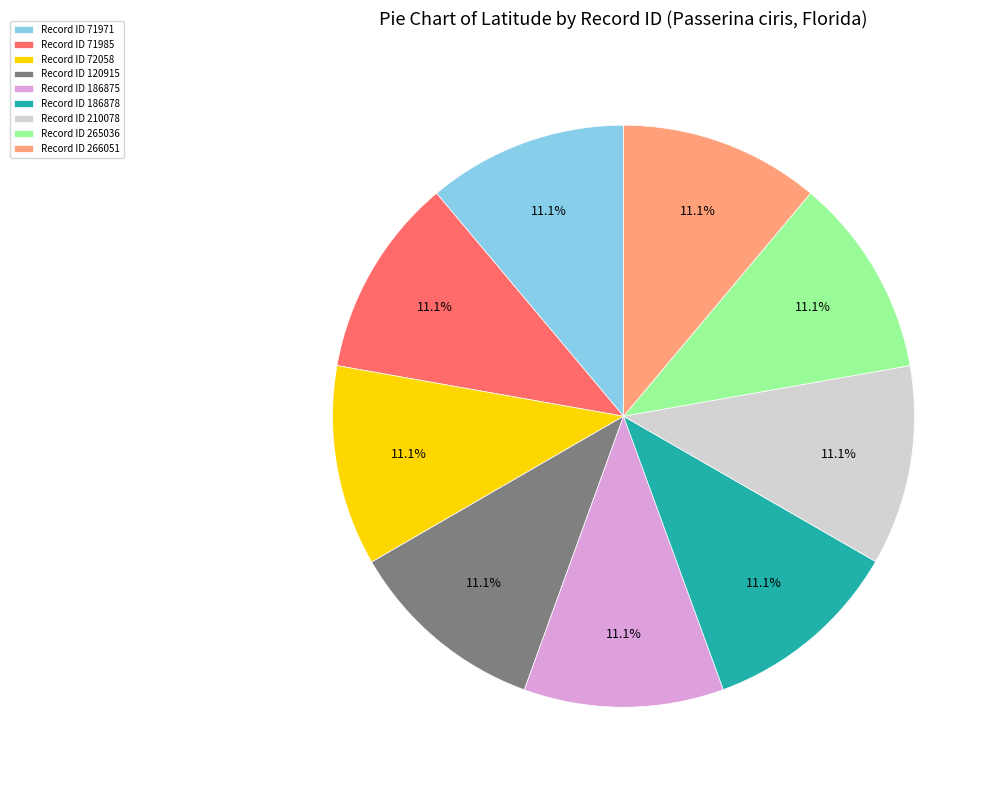

Count the number of slices in the pie.

9